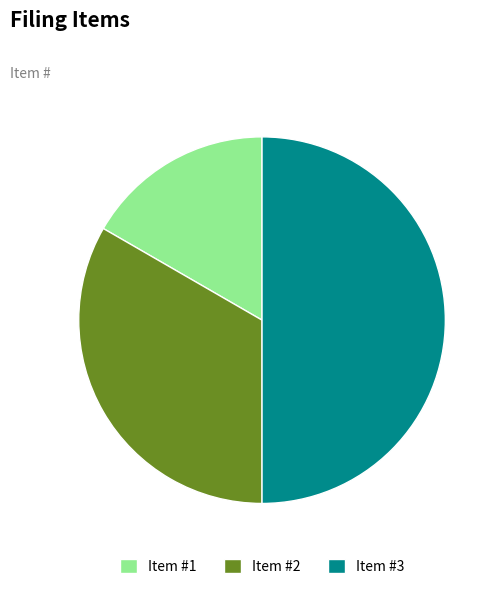

Count the number of slices in the pie.

3